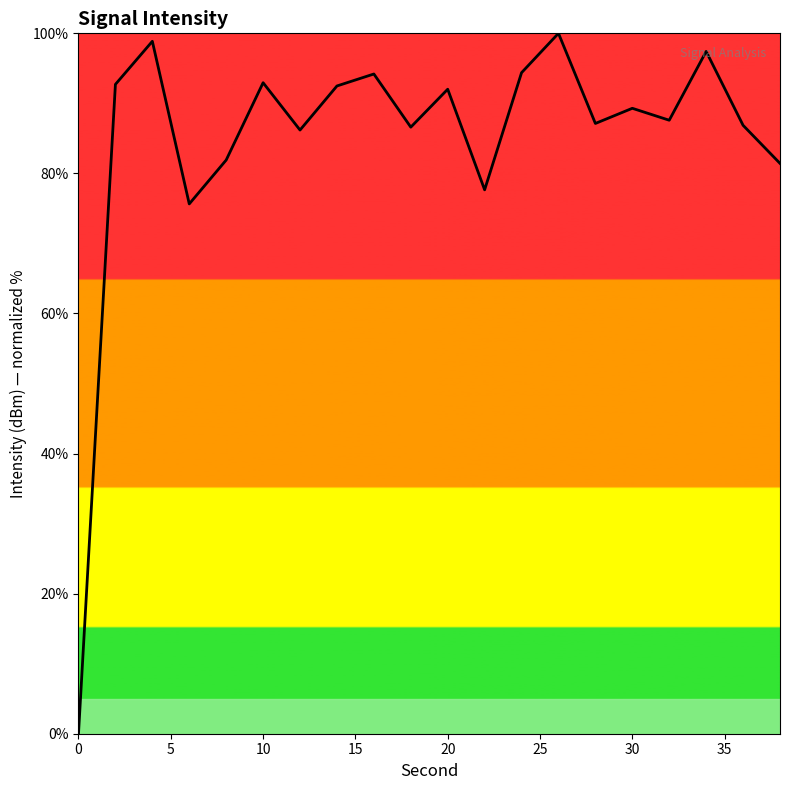

What is the difference between the maximum and minimum values?

100.0